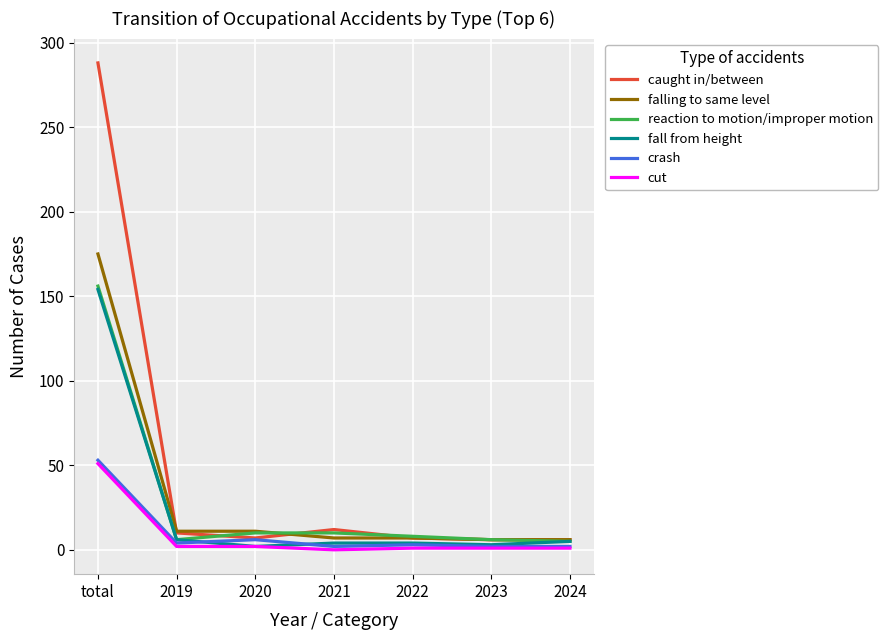

Is it true that cut equals 1 at 2024?

True